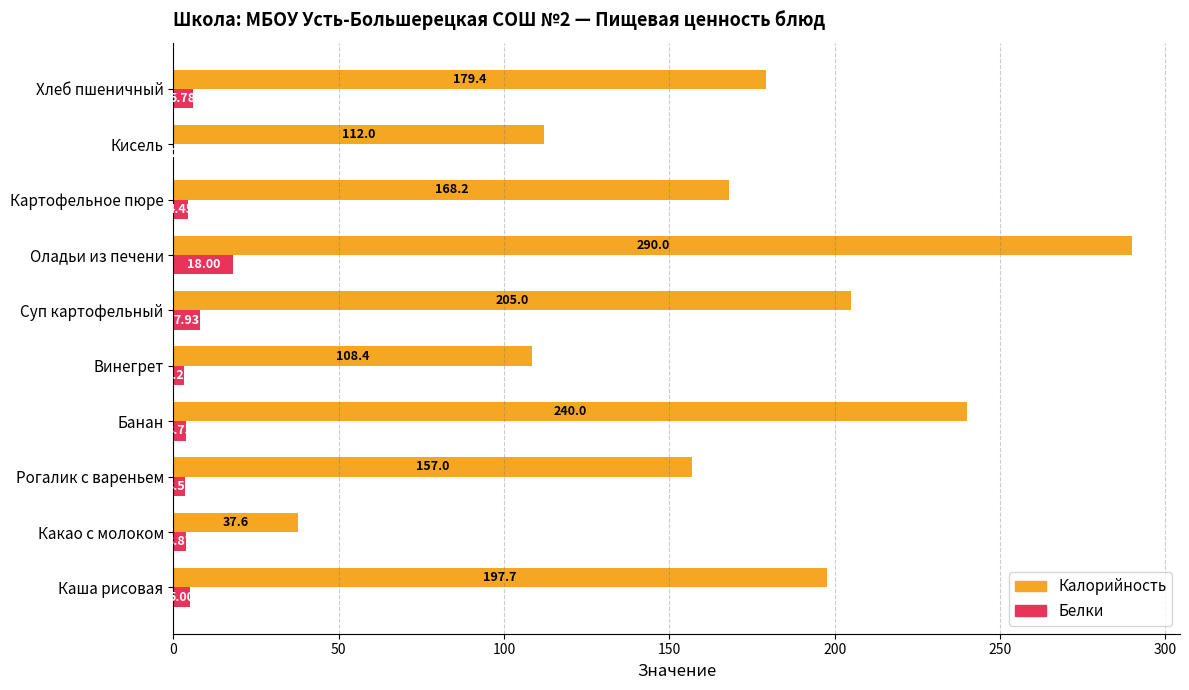

What is the total value across all series at Оладьи из печени?

308.0